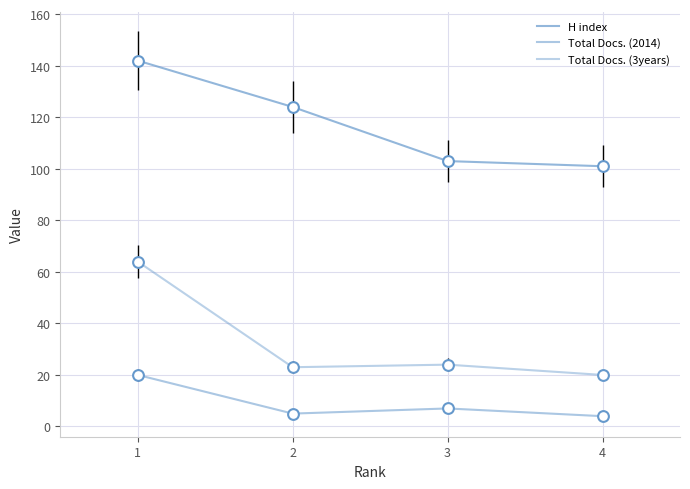

What is the total value across all series at 2?

152